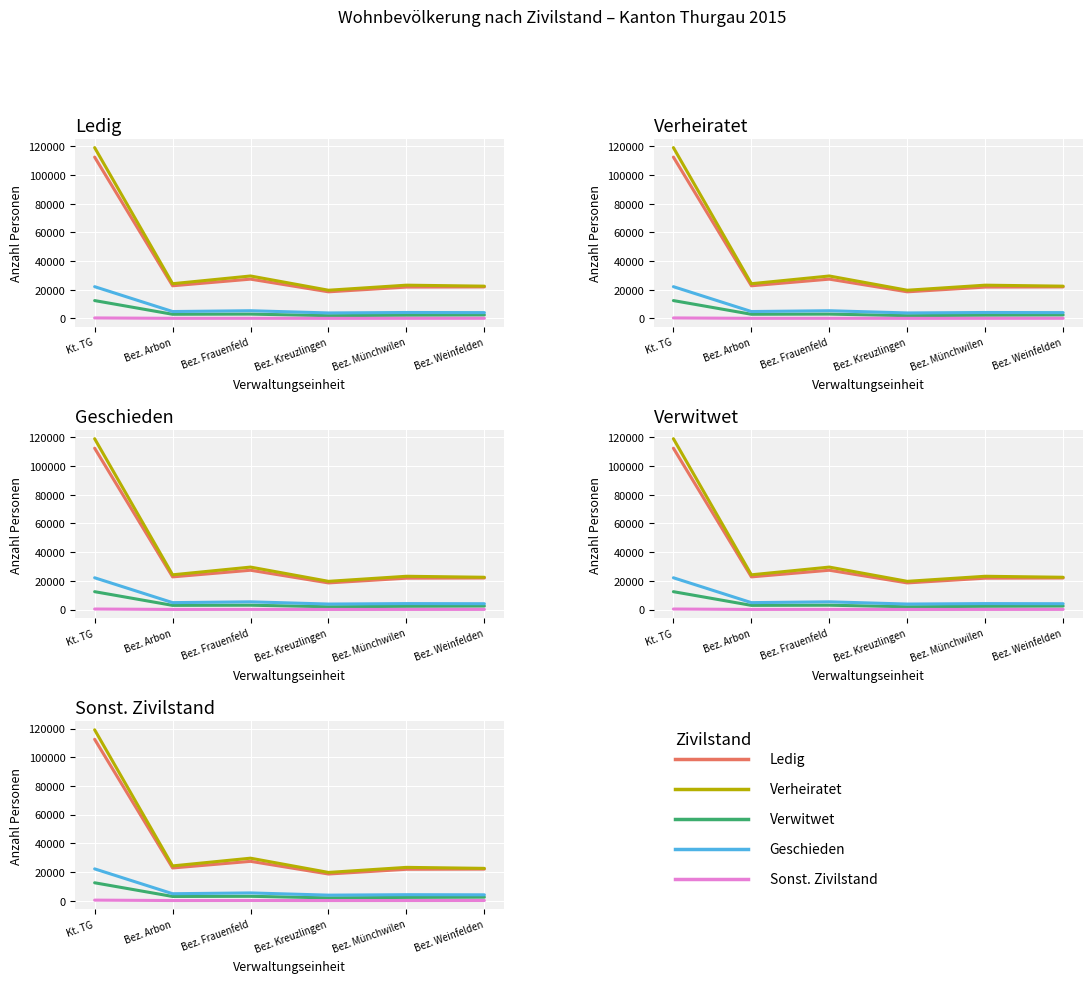

The Verwitwet series shows 3003 at Bez. Frauenfeld. True or false?

True